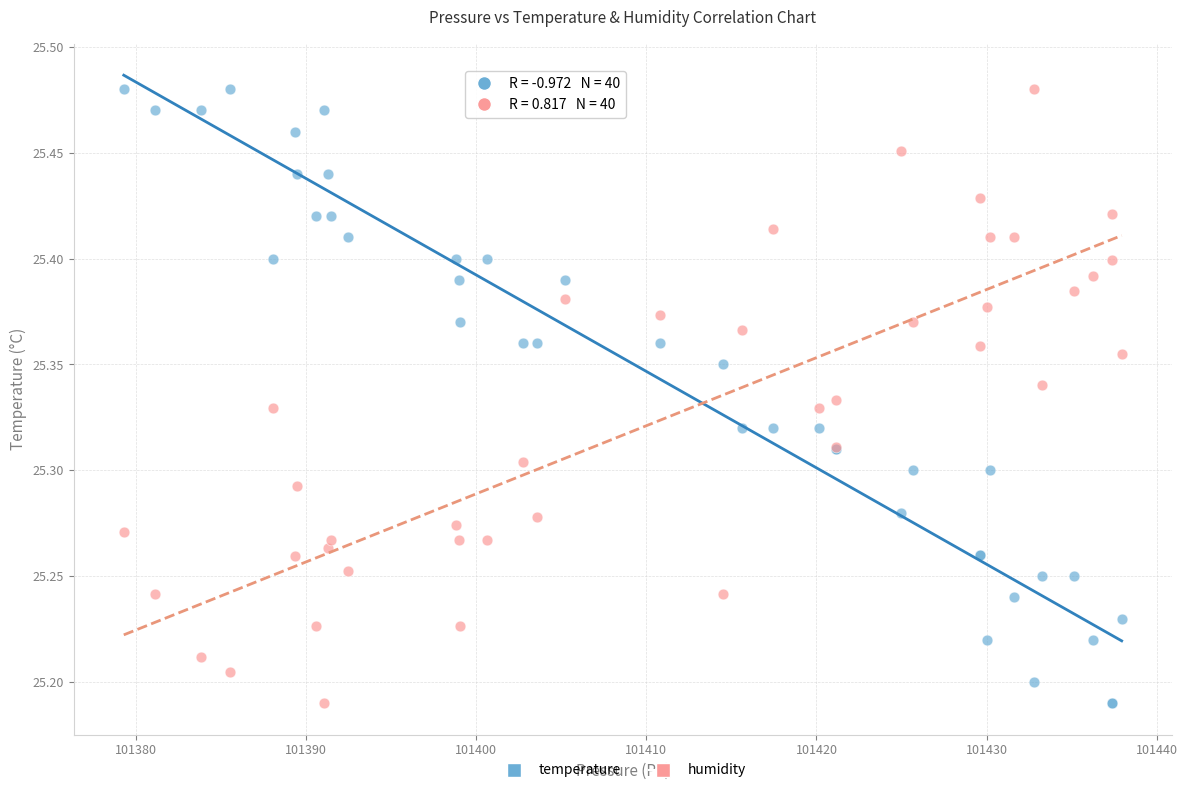

What is the X range (max minus min) for the scatter plot?

58.7